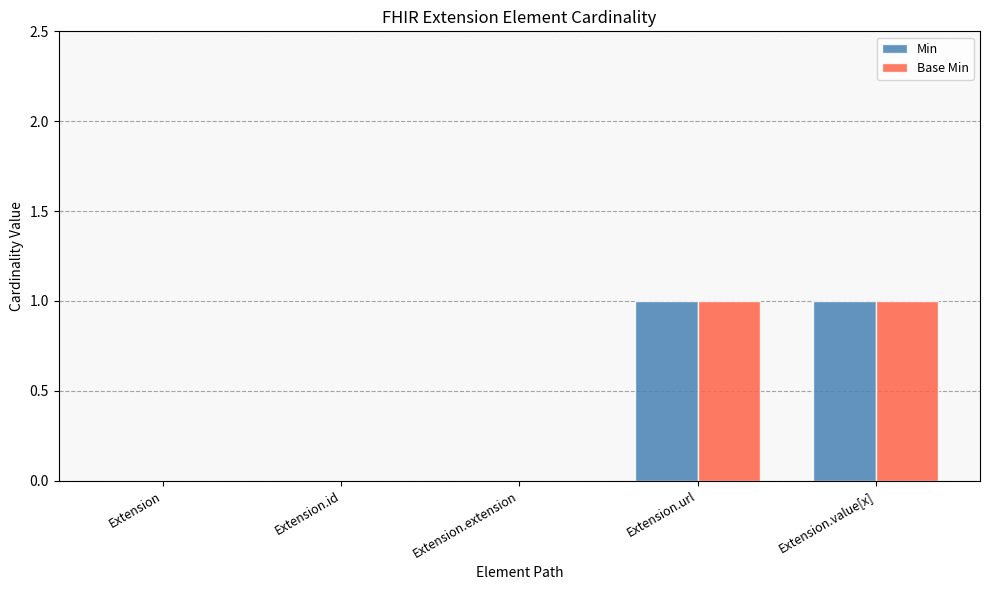

Is the value of Min at Extension.url greater than the value of Base Min at Extension.id?

Yes